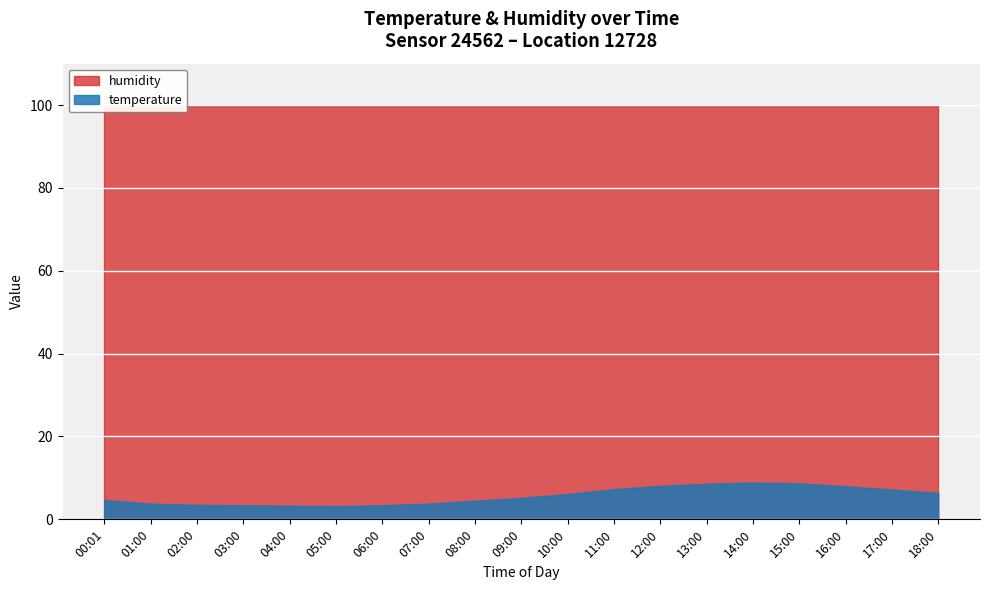

True or false: humidity and temperature cross at least once.

False